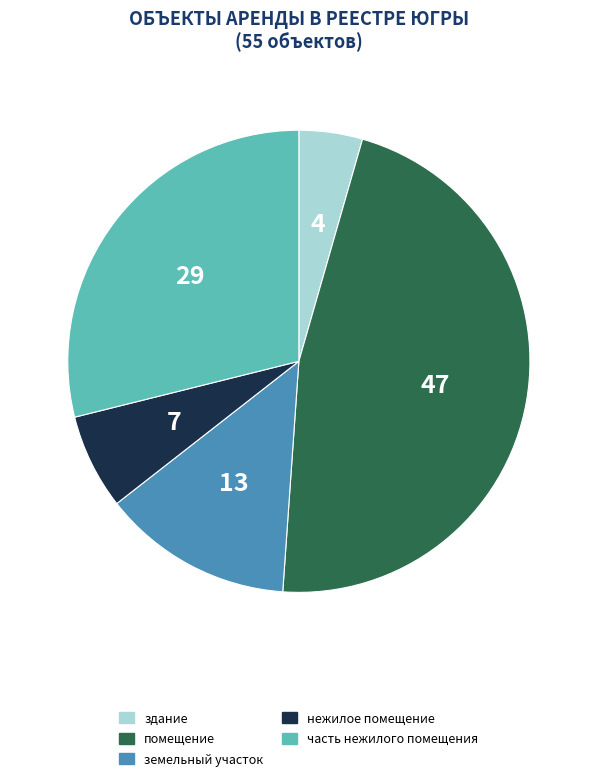

What is the ratio of the value at нежилое помещение to the value at здание?

1.5